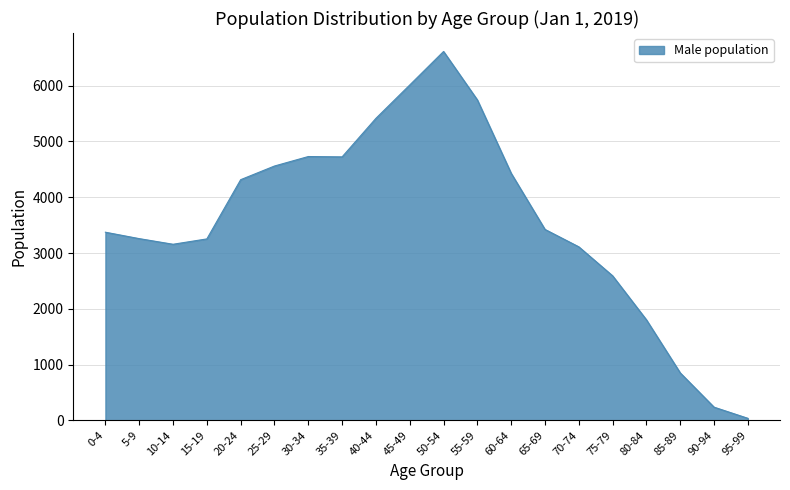

What is the difference between the maximum and minimum values?

6578